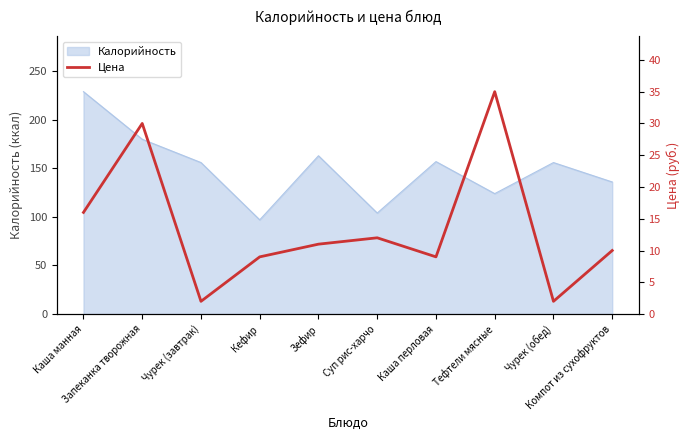

What is the lowest value of the Калорийность series?

97